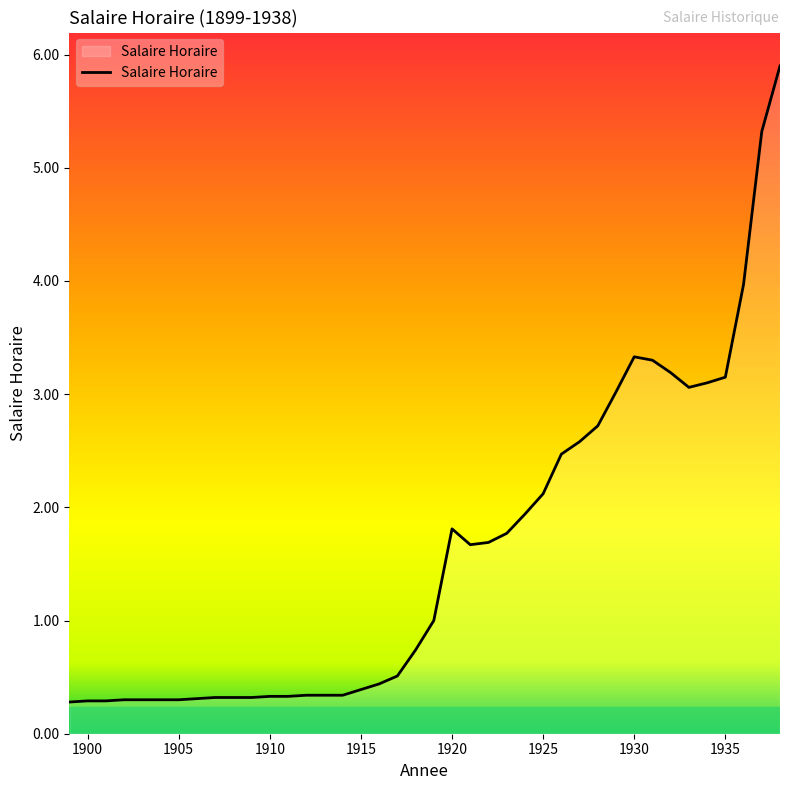

What is the difference between the maximum and minimum values?

5.6